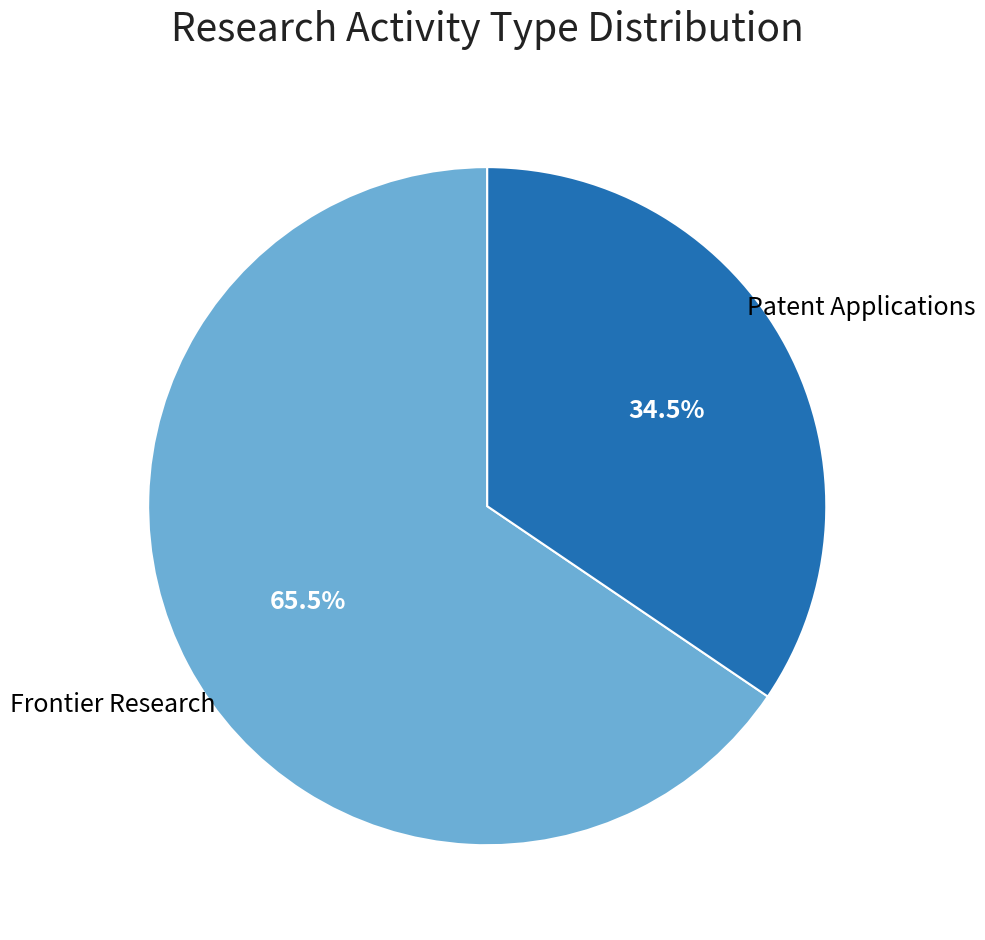

Is there any slice that represents more than half of the pie?

Yes